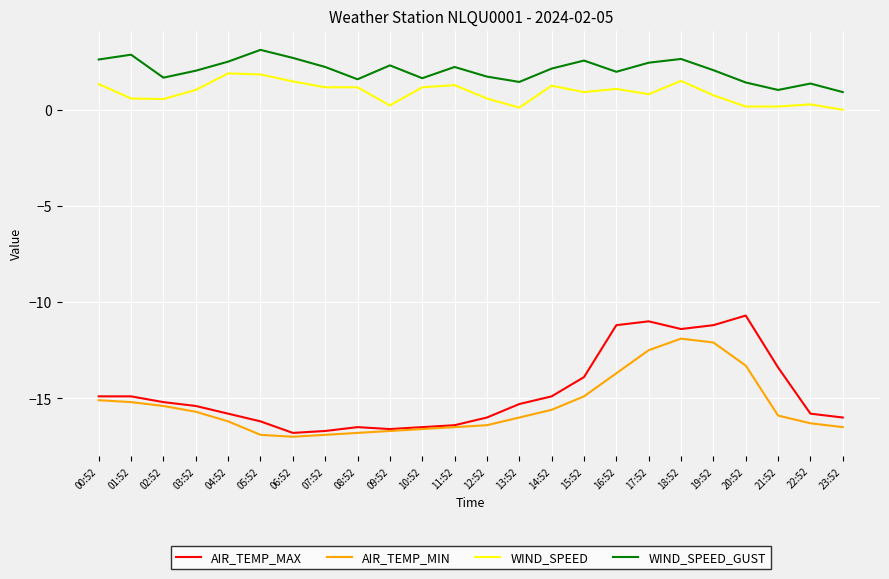

What position from the left is 07:52?

8